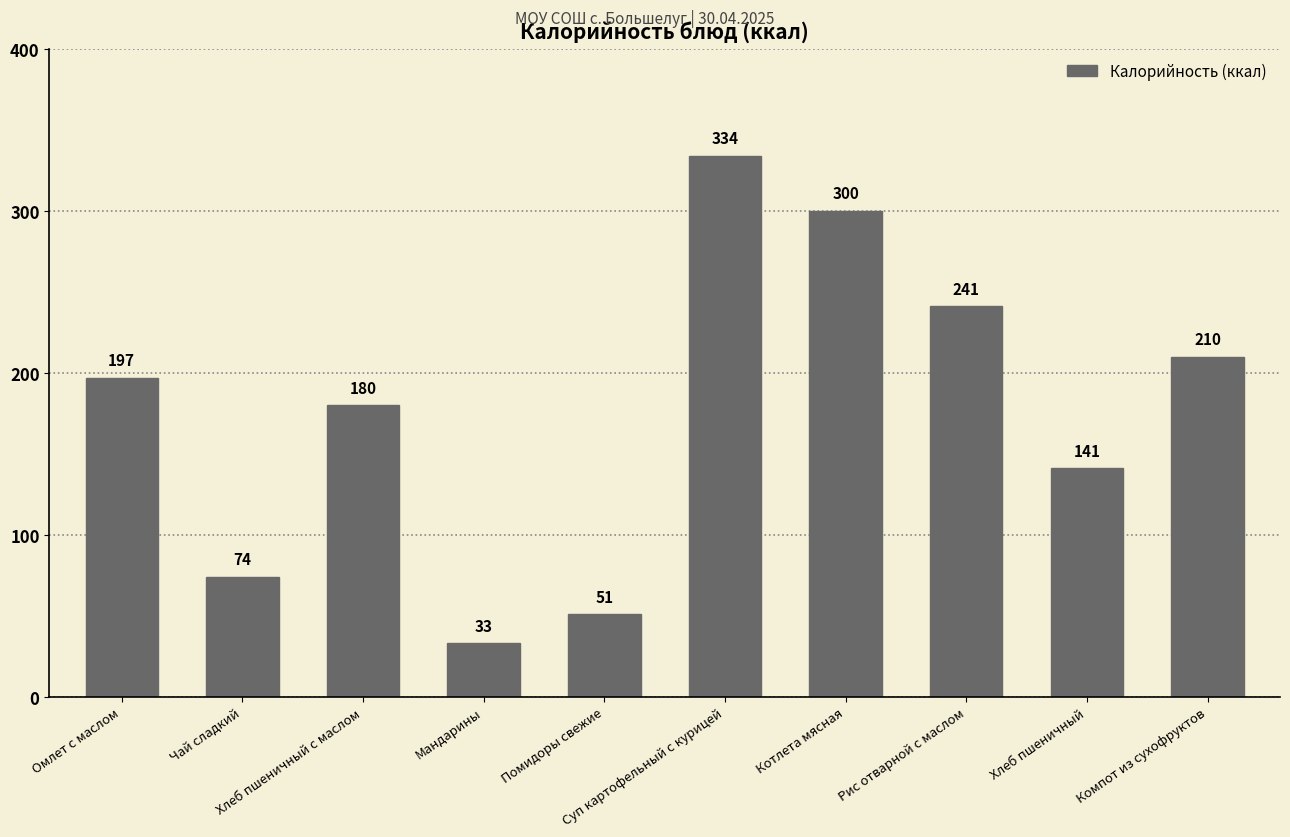

Is it true that the value at Мандарины is 21?

False